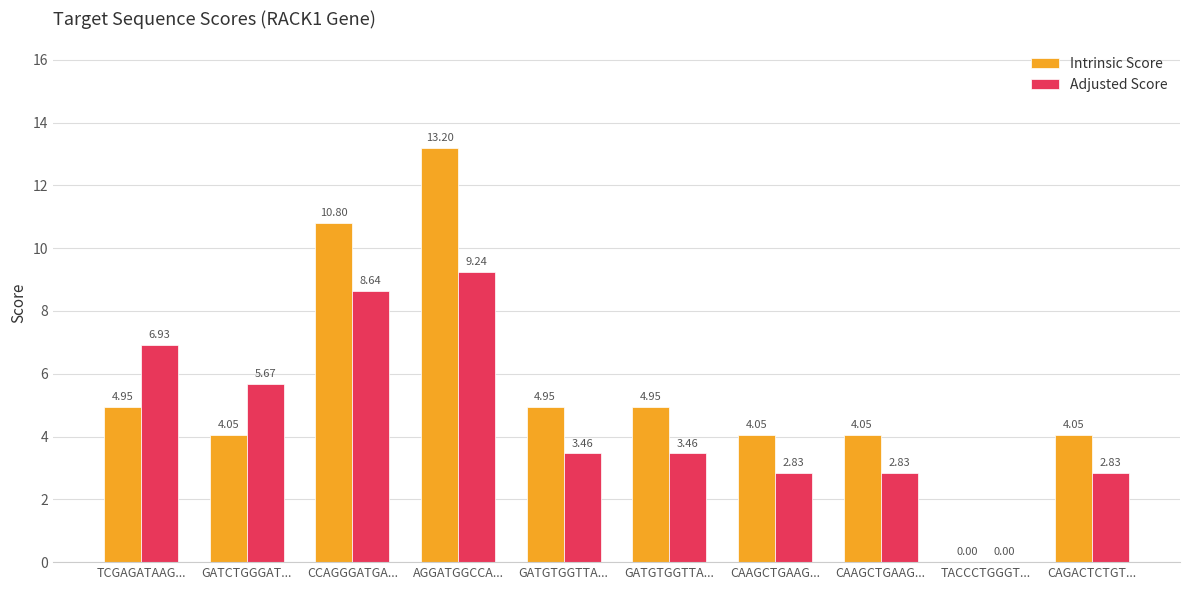

What is the total value across all series at GATCTGGGAT...?

9.7